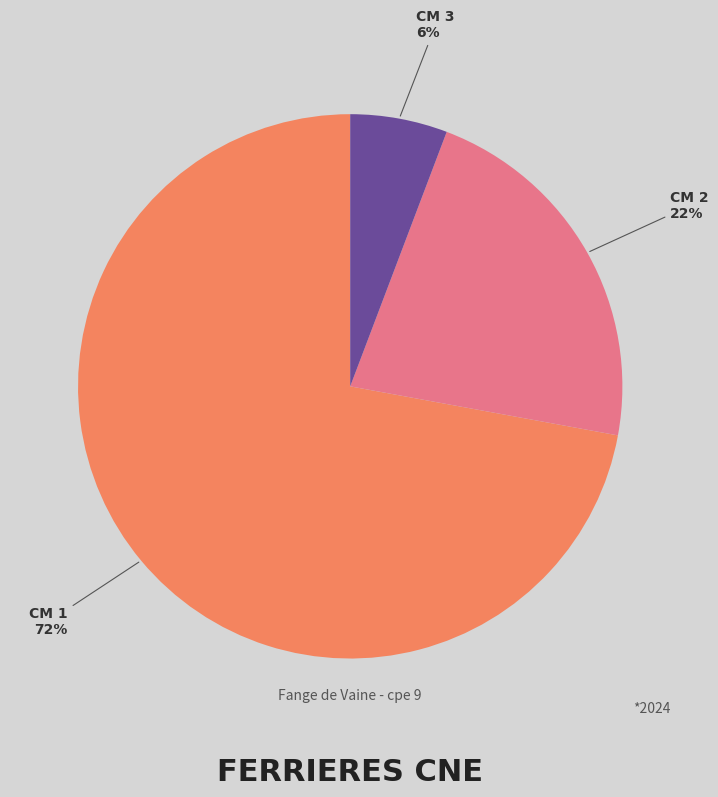

How many segments does this pie chart have?

3